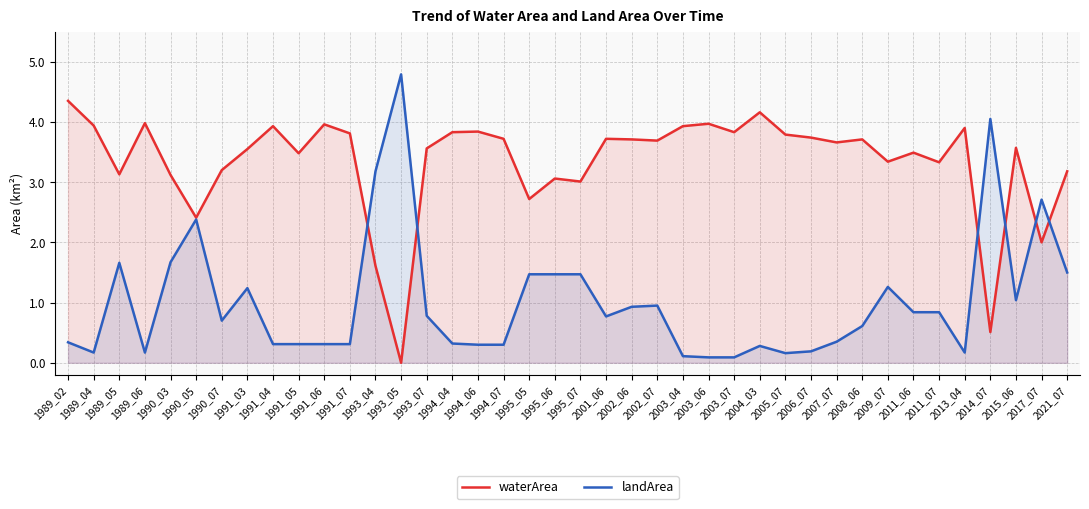

List the series in order of their overall mean, lowest first.

landArea, waterArea